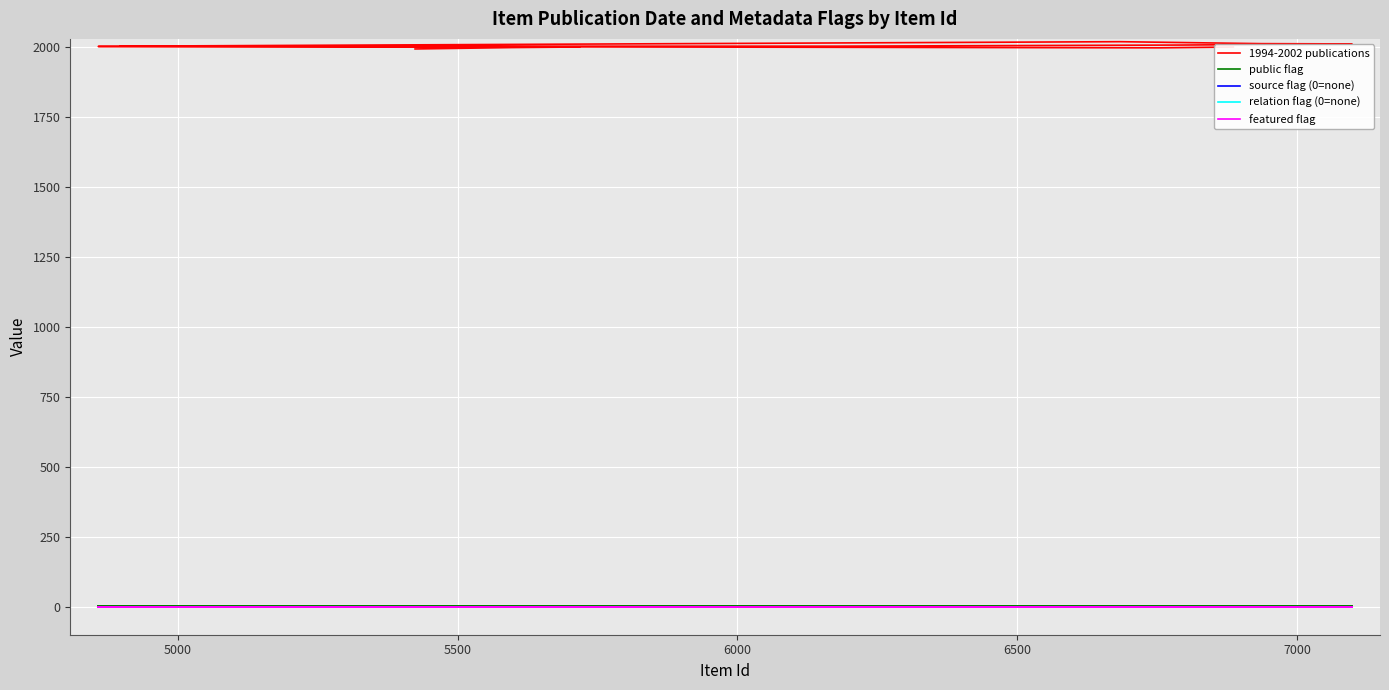

True or false: featured flag and public flag cross at least once.

False